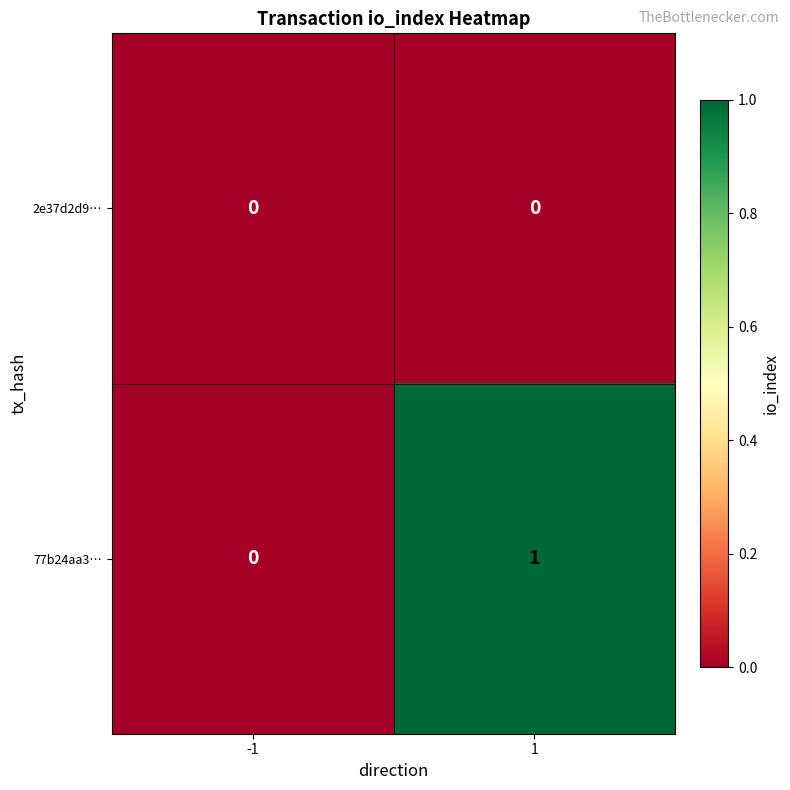

How many values in 77b24aa3… are above zero?

1